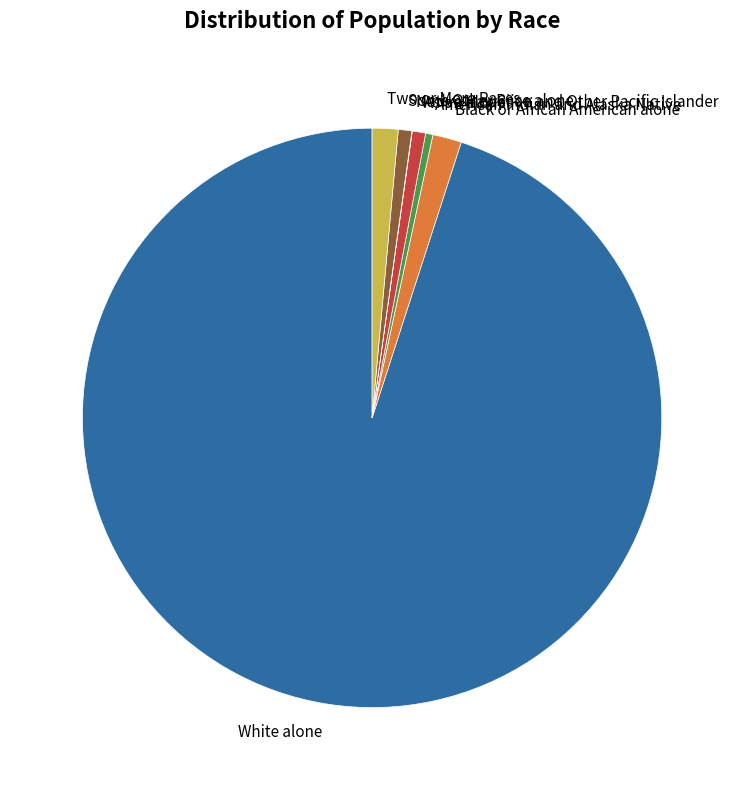

Do Asian alone and Some Other Race alone together represent more than half of the pie?

No